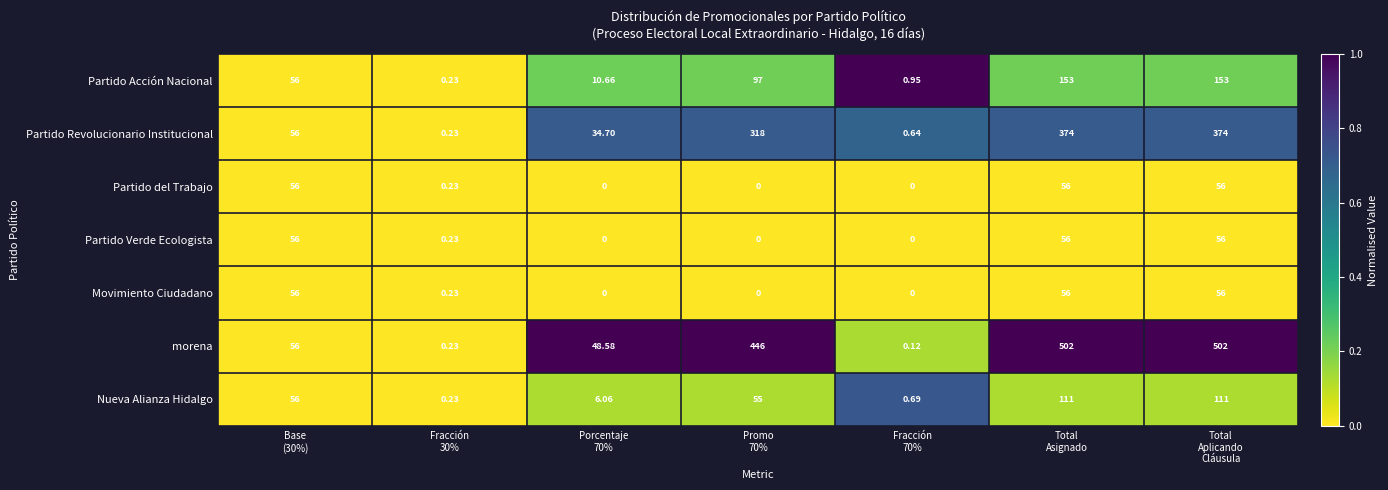

Which series has the largest total across all categories?

morena